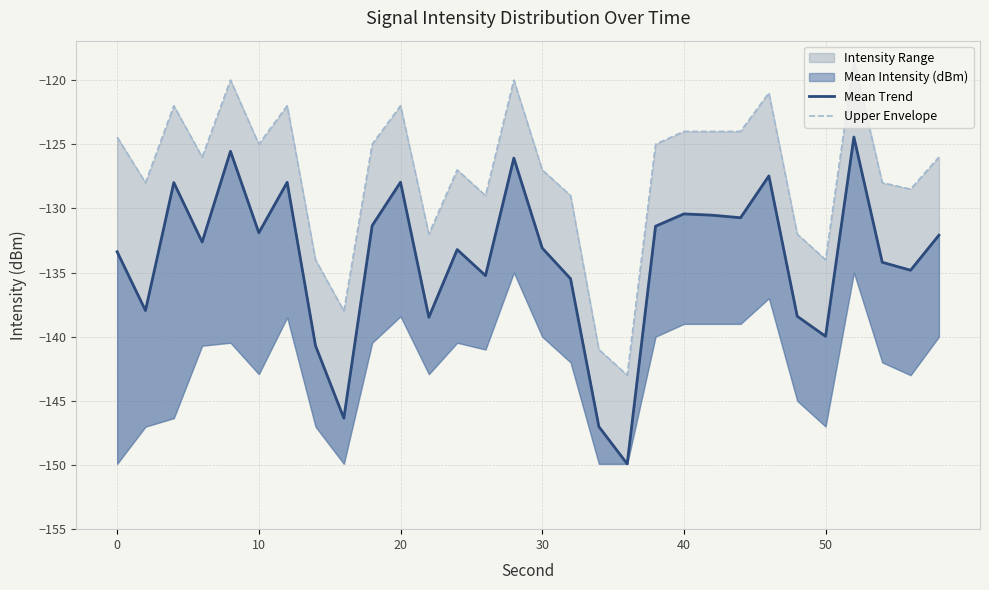

What is the total value across all series at 24?

-270.4